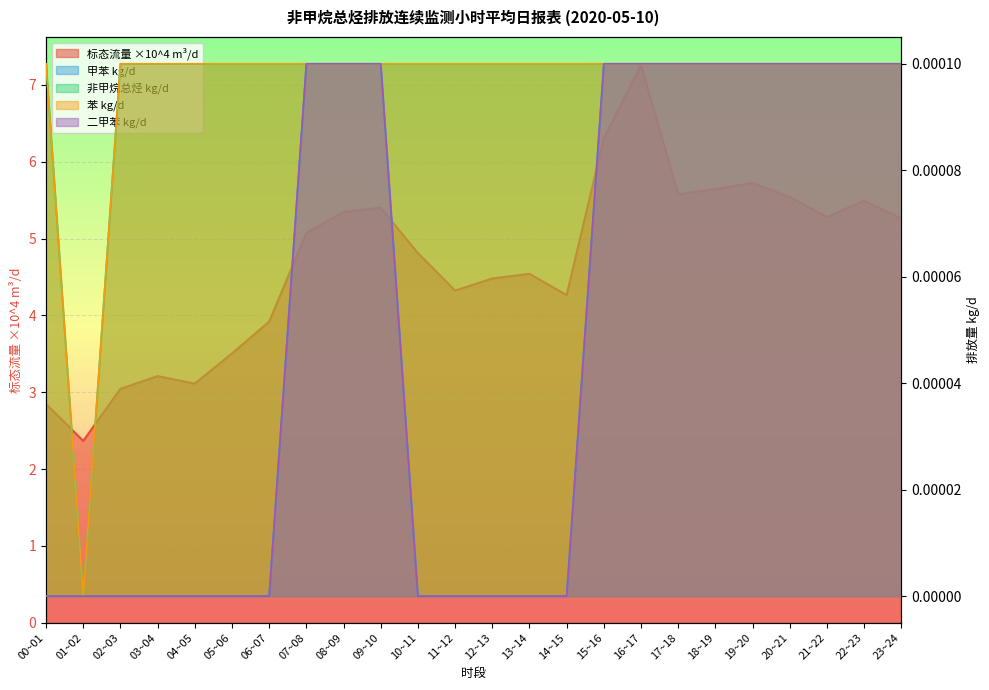

What are all the series names shown in the legend?

标态流量 ×10^4 m³/d, 甲苯 kg/d, 非甲烷总烃 kg/d, 苯 kg/d, 二甲苯 kg/d